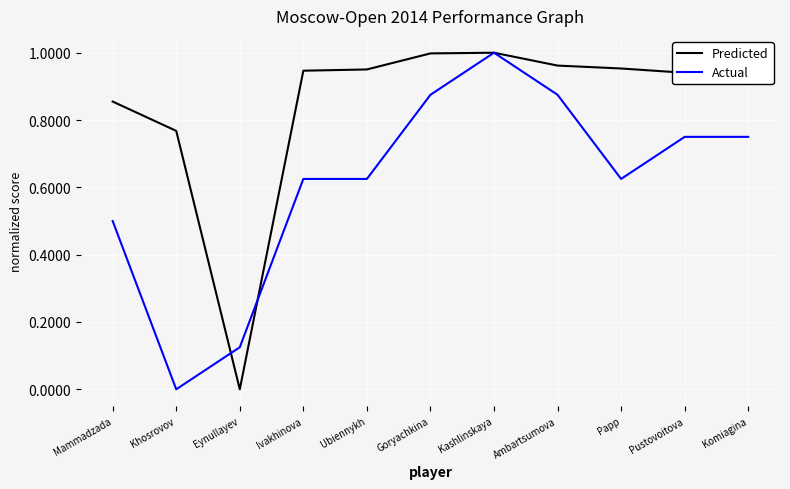

The value of Predicted at Kashlinskaya is 1.0. True or false?

True